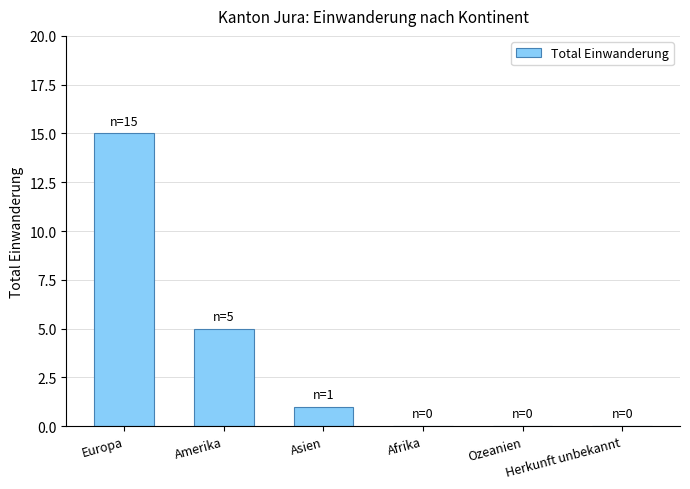

The chart shows a value of 8 at Europa. True or false?

False